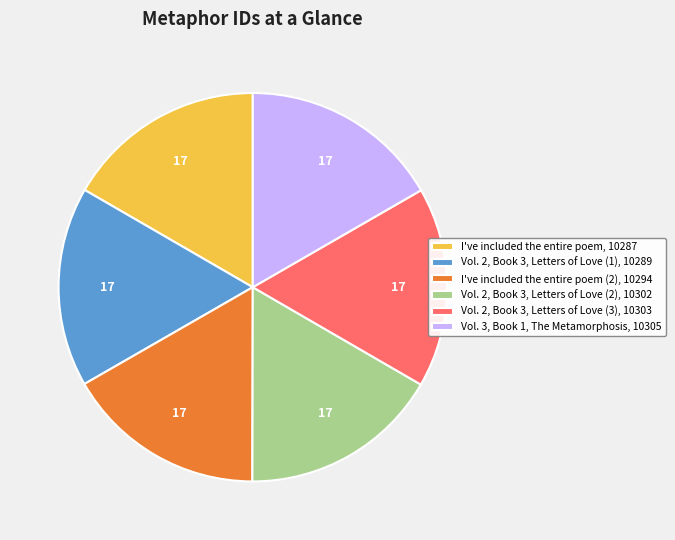

Is the sum of Vol. 3, Book 1, The Metamorphosis, 10305 and Vol. 2, Book 3, Letters of Love (3), 10303 greater than half?

No